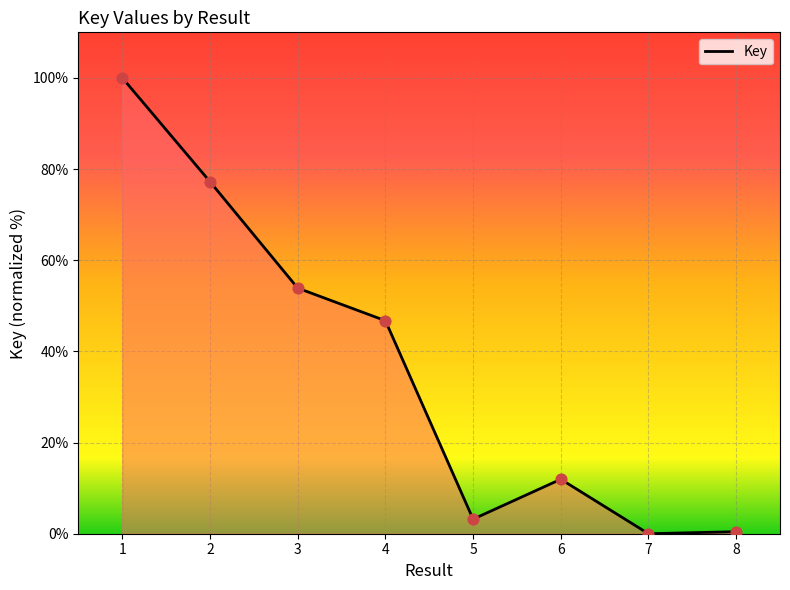

Approximately how many times larger is the value at 1 compared to 3?

1.9